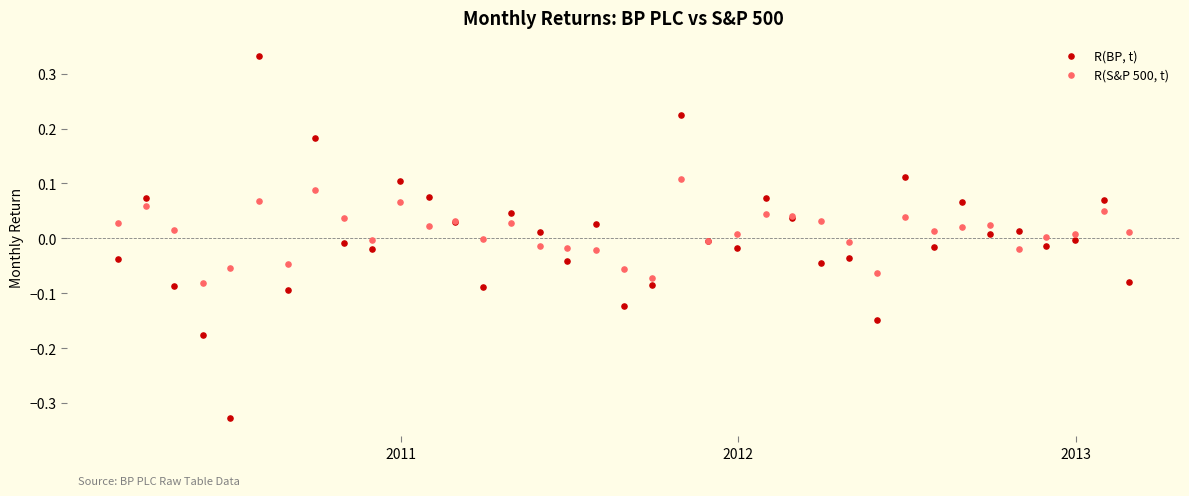

Which series contains the highest Y value?

R(BP, t)